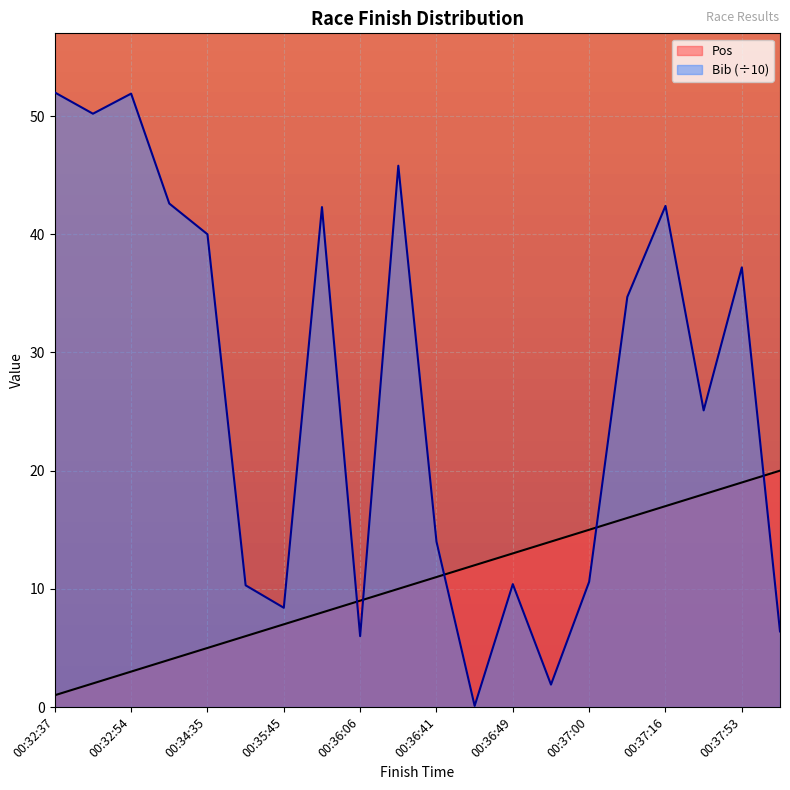

How many lines are shown in the chart?

2